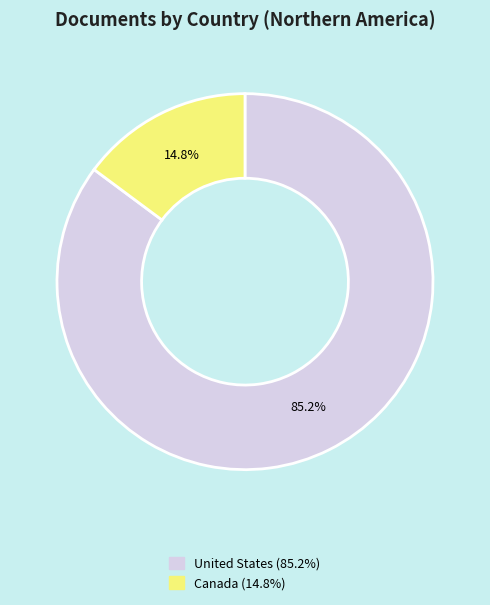

Rank the categories by value from lowest to highest.

Canada, United States